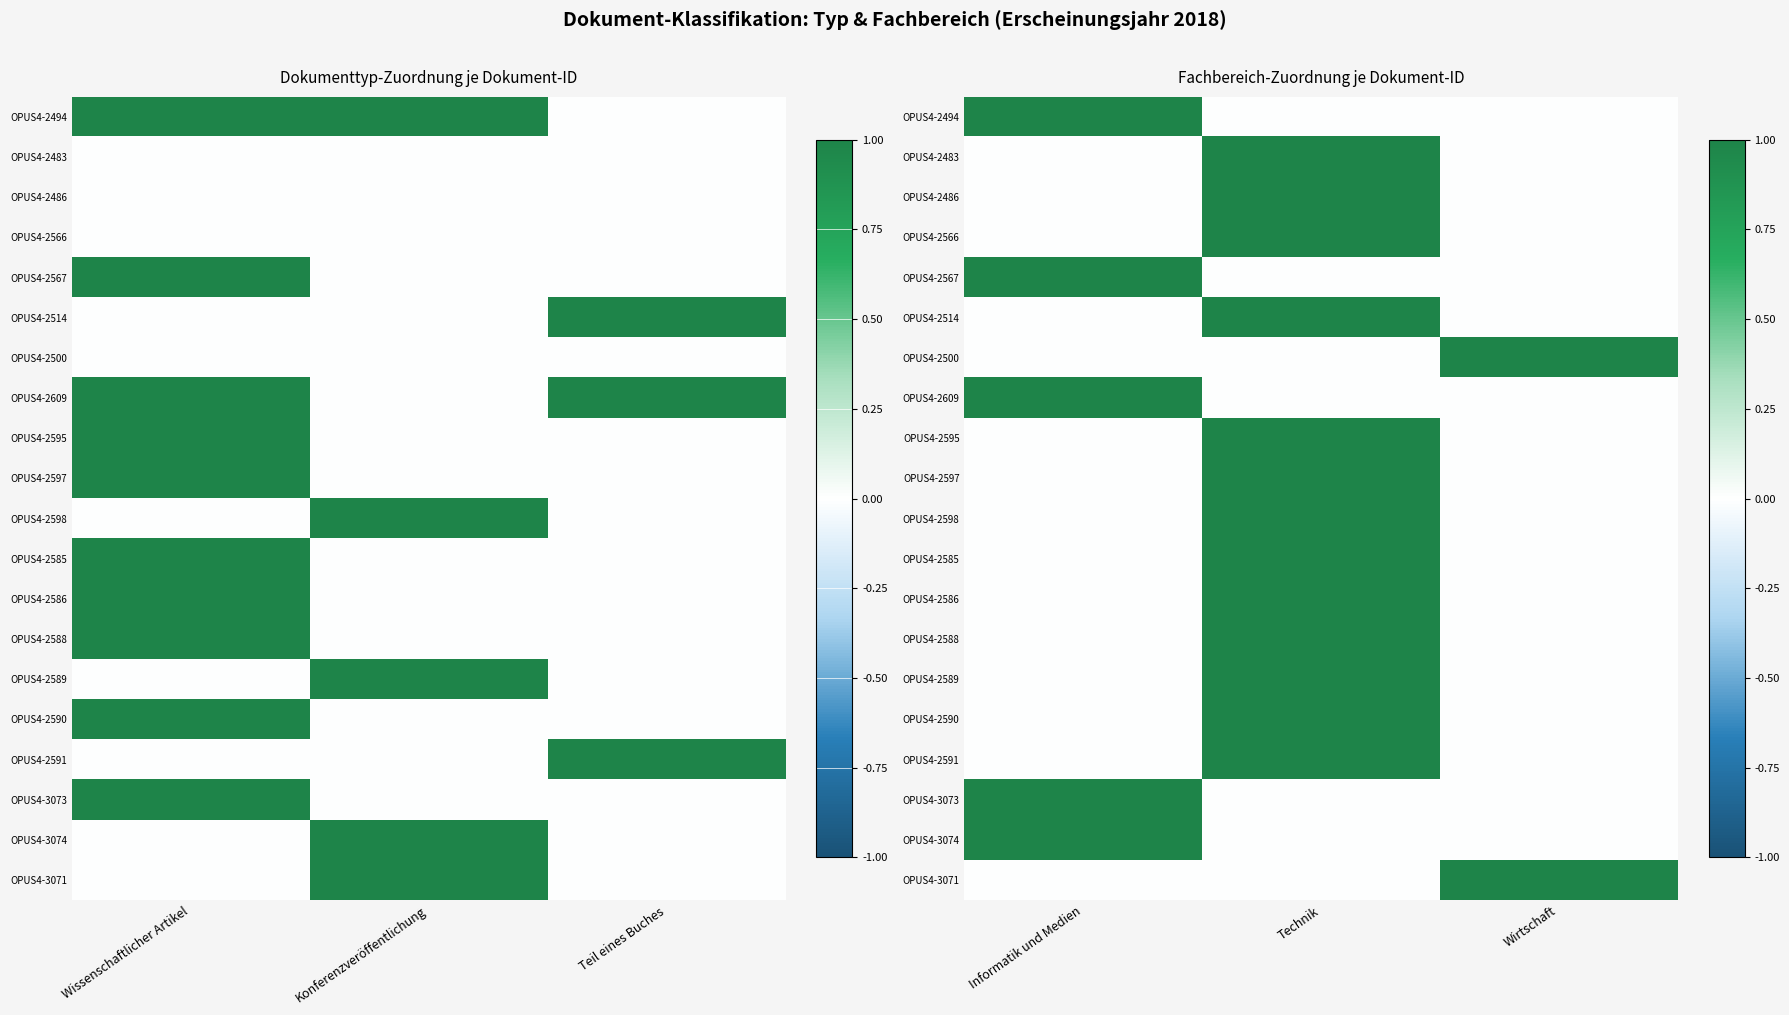

Where is OPUS4-3073 nearest to the value 0?

Technik